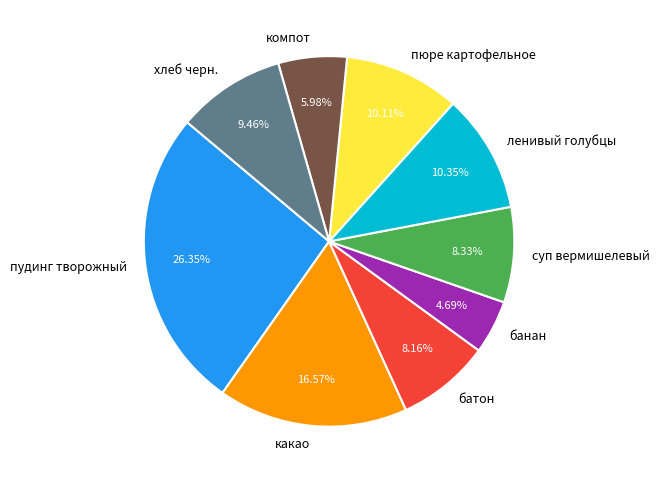

The компот slice represents 6% of the pie. True or false?

True